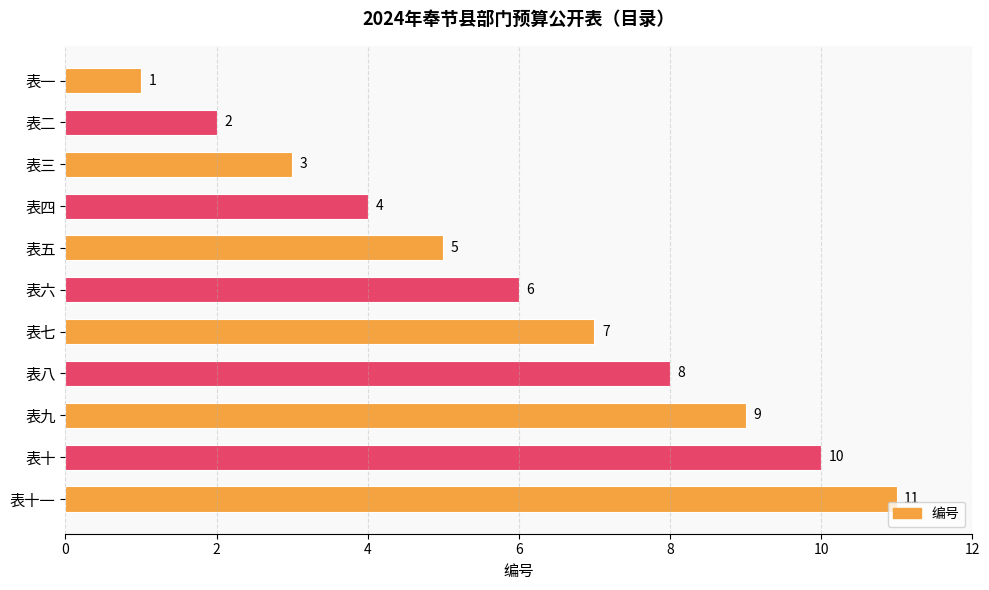

What is the value of the 8th bar from the top?

8